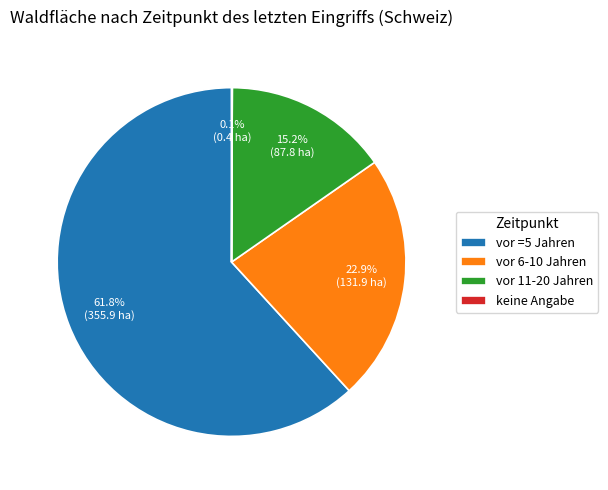

What percentage is NOT represented by vor 6-10 Jahren?

77.1%